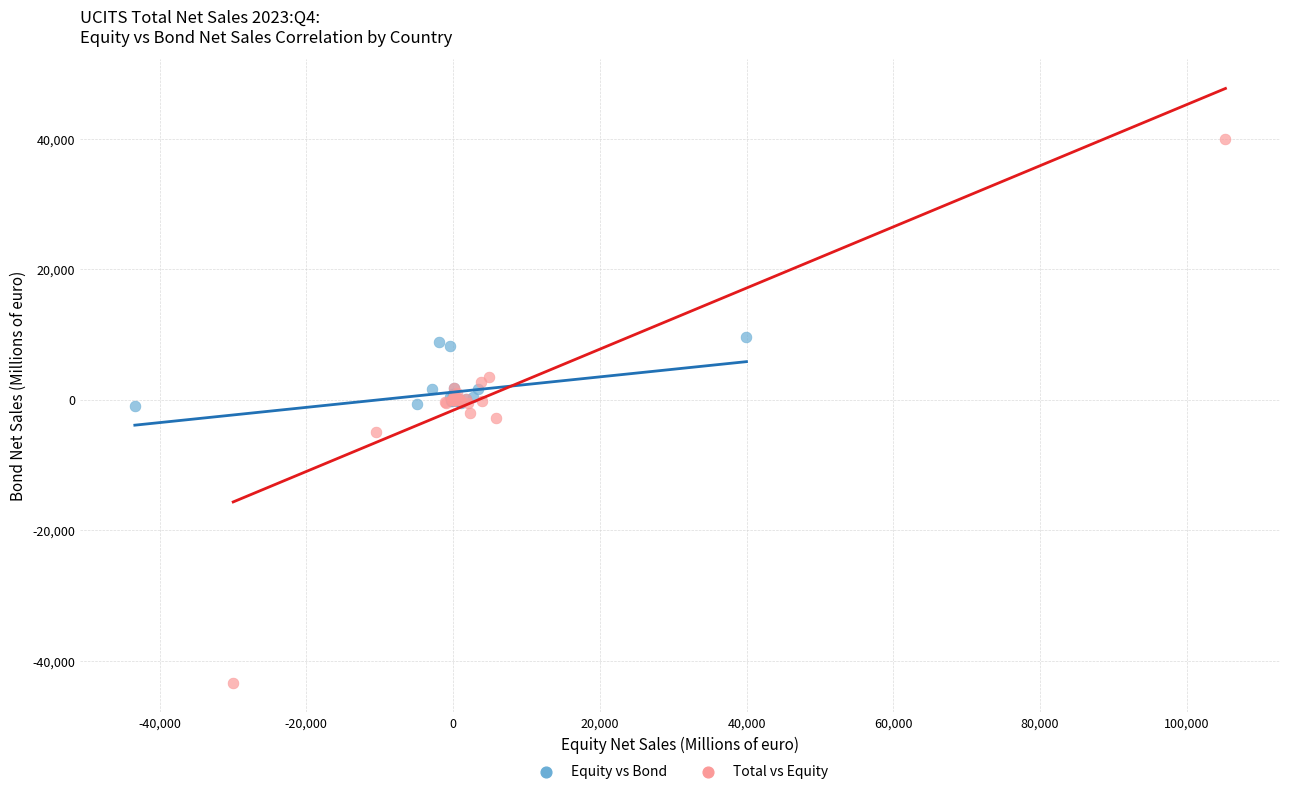

Which series reaches the maximum Y coordinate?

Total vs Equity